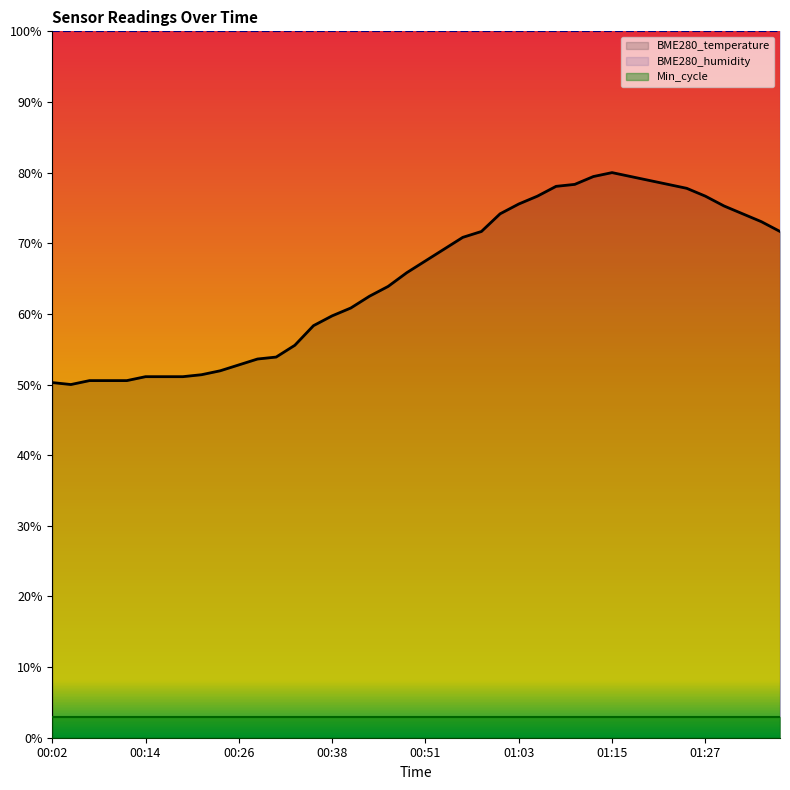

Which series has the widest spread of values?

BME280_temperature